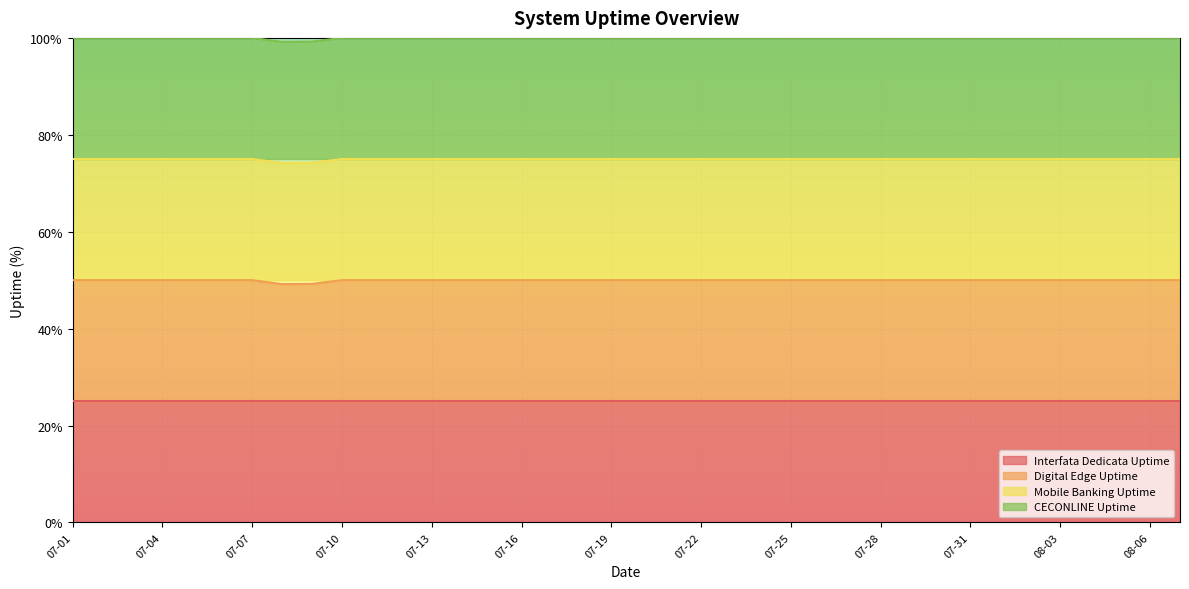

Which series changed the most between 07-10 and 07-20?

Digital Edge Uptime